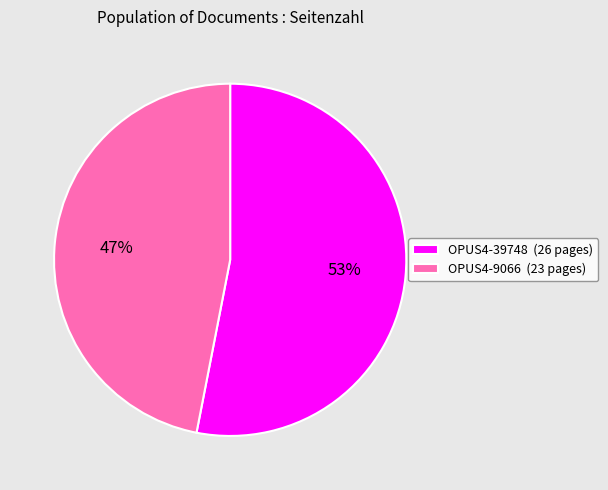

To the nearest percent, what percentage of the pie is OPUS4-9066?

47%